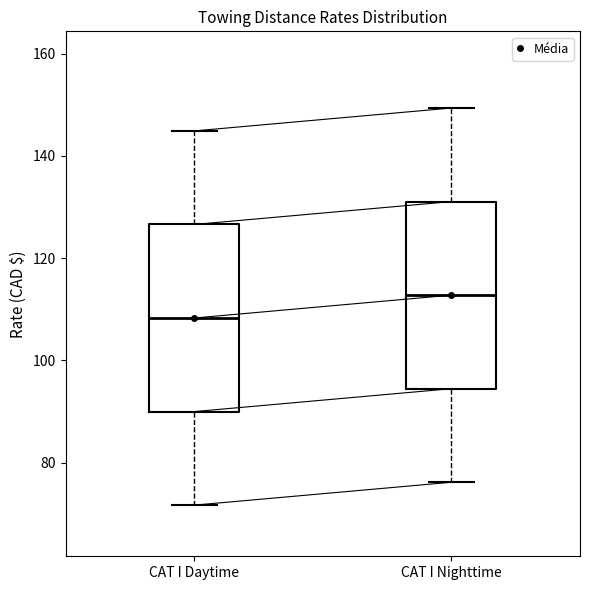

Reading left to right, transcribe this box plot: for each box, give where its median line is, the range the box spans, and where its two whiskers end, as read against the y-axis. The values are not printed on the chart, so give them approximately, as read against the axis.

CAT I Daytime: median 108, box 90 to 126, whiskers 72 to 144
CAT I Nighttime: median 112, box 94 to 132, whiskers 76 to 150